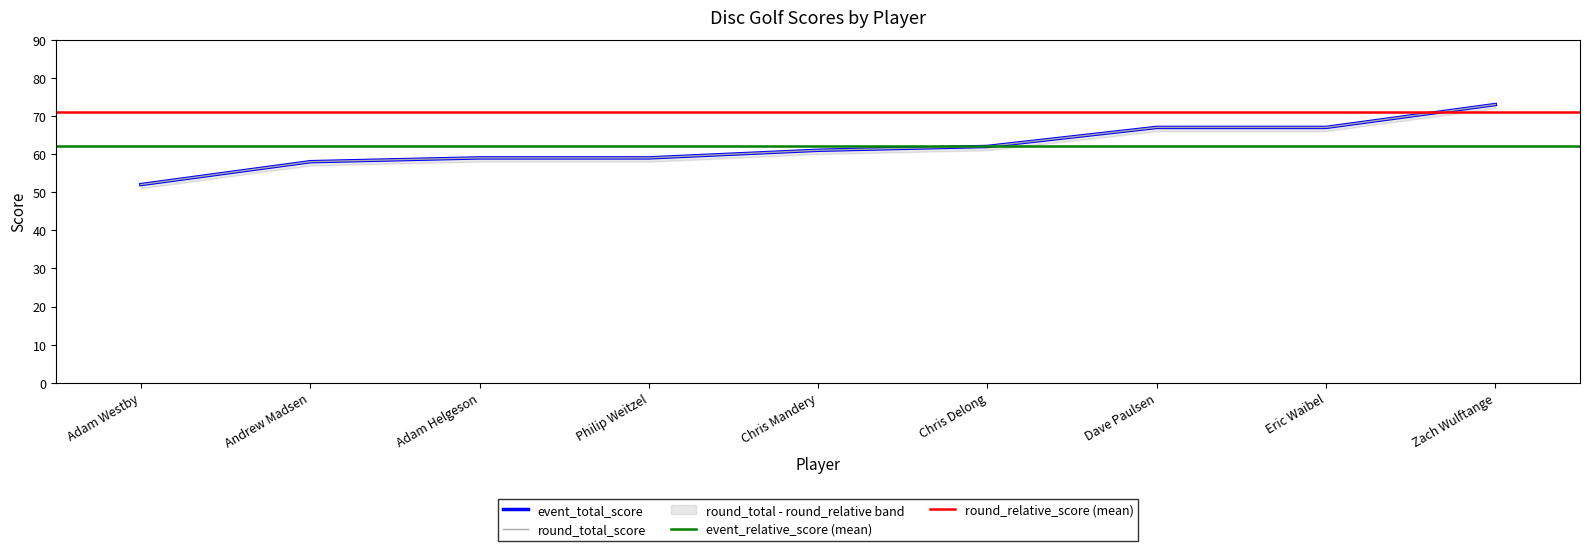

What is the approximate value of event_relative_score at Chris Delong?

62